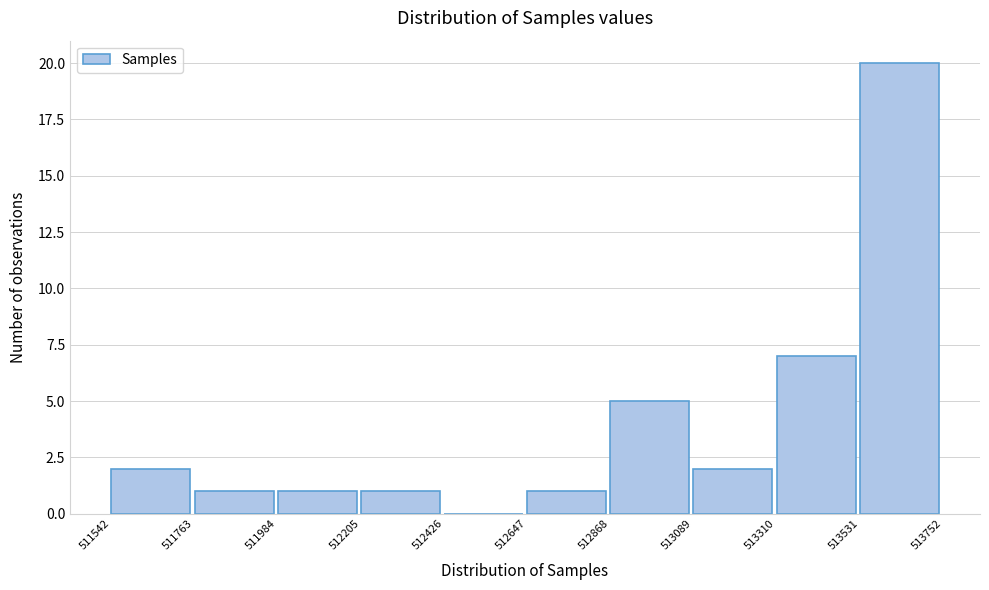

What is the height of the bar covering 511763 to 511984 on the x-axis? The values are not printed on the chart, so give them approximately, as read against the axis.

1